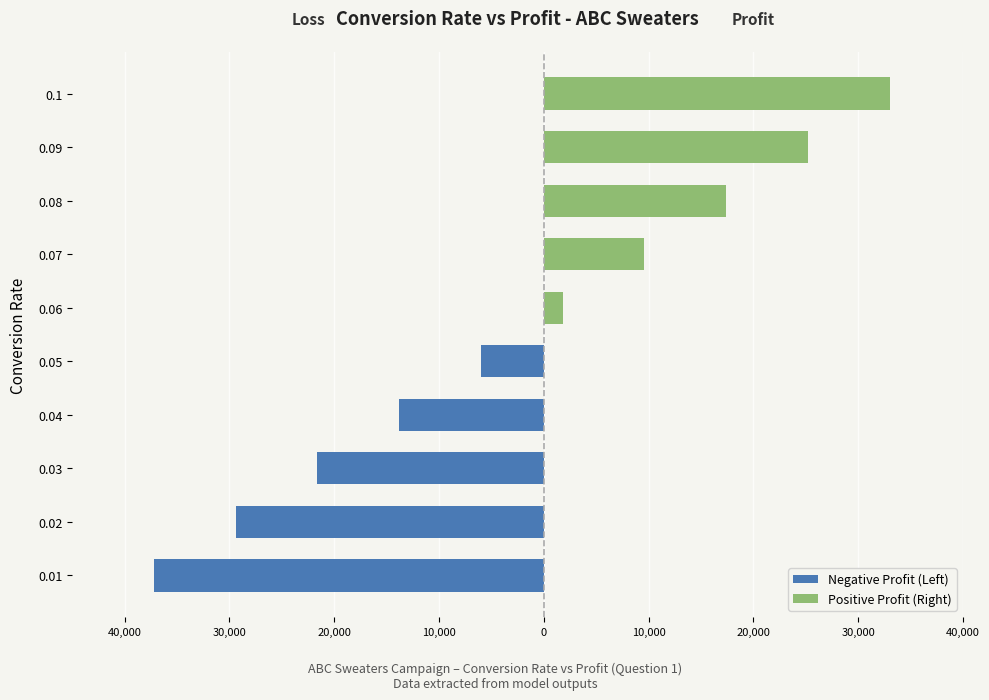

Rank the series by their average value, from highest to lowest.

Positive Profit (Right), Negative Profit (Left)